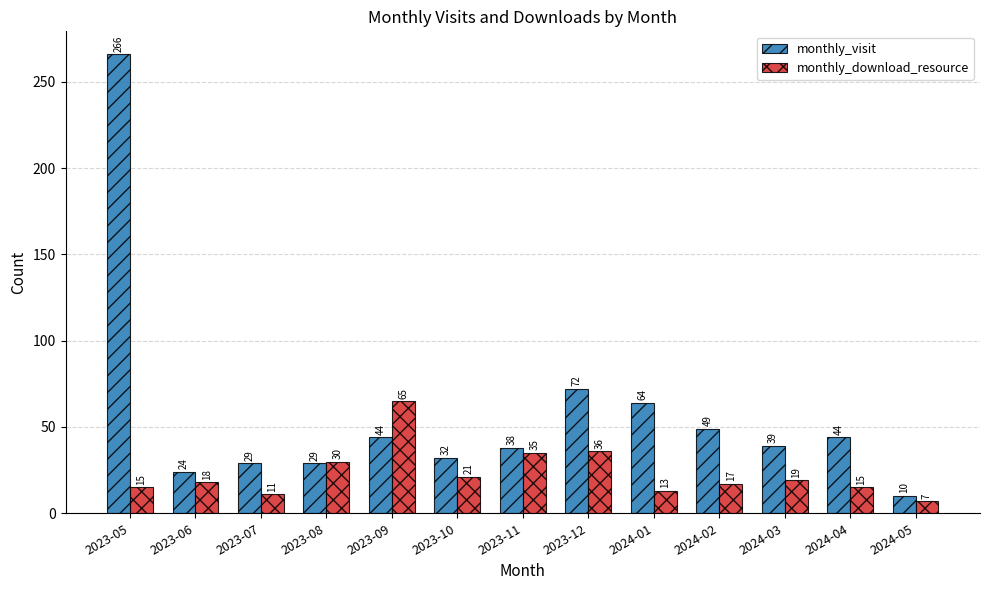

What is the spread (max minus min) of values at 2023-05?

251